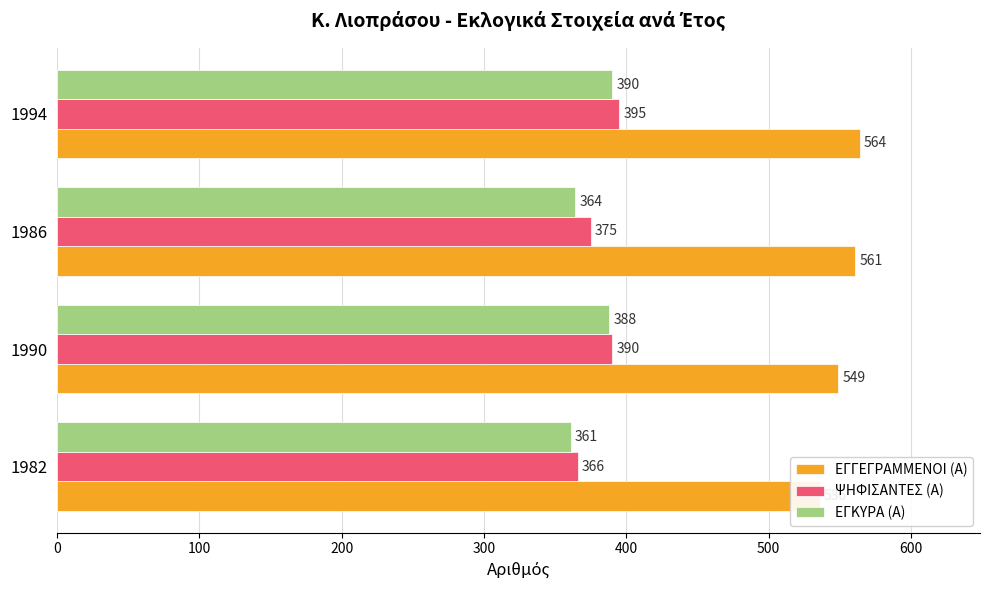

Which series has the widest spread of values?

ΨΗΦΙΣΑΝΤΕΣ (Α)